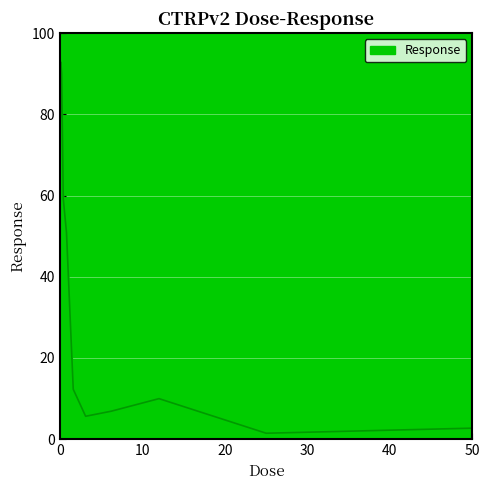

What is the maximum value shown in the chart?

95.9